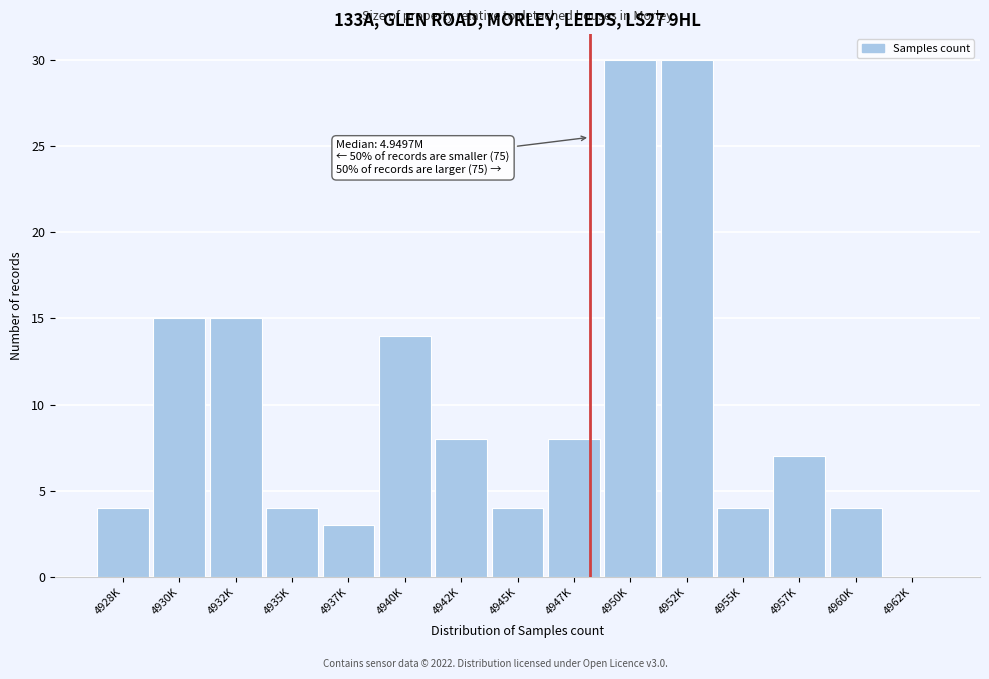

True or false: the data shows 14 at 4940K.

True